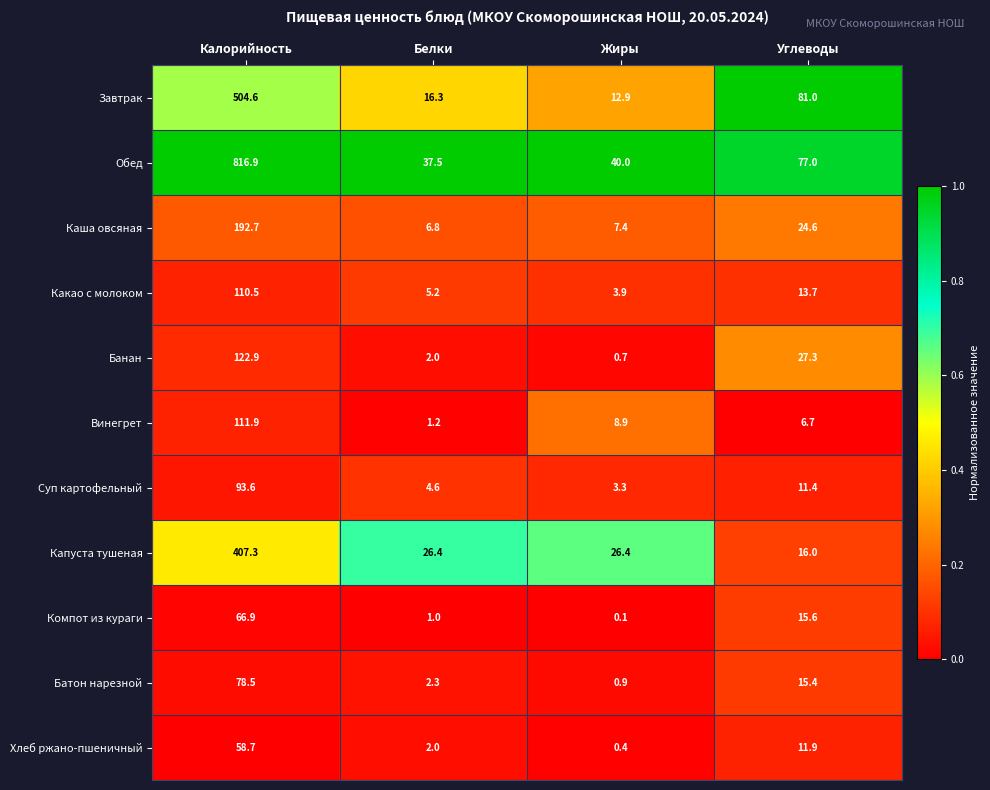

Rank the series by their maximum value, from highest to lowest.

Обед, Завтрак, Капуста тушеная, Каша овсяная, Банан, Винегрет, Какао с молоком, Суп картофельный, Батон нарезной, Компот из кураги, Хлеб ржано-пшеничный